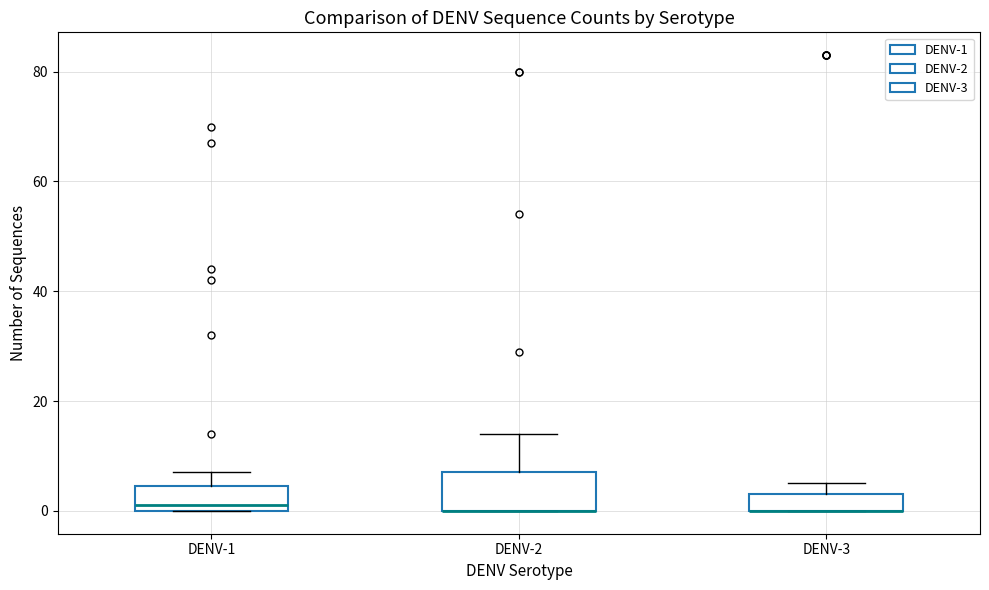

Reading left to right, transcribe this box plot: for each box, give where its median line is, the range the box spans, and where its two whiskers end, as read against the y-axis. The values are not printed on the chart, so give them approximately, as read against the axis.

DENV-1: median 2, box 0 to 4, whiskers 0 to 8
DENV-2: median 0 (drawn on the box's lower edge), box 0 to 8, whiskers 0 to 14
DENV-3: median 0 (drawn on the box's lower edge), box 0 to 4, whiskers 0 to 6